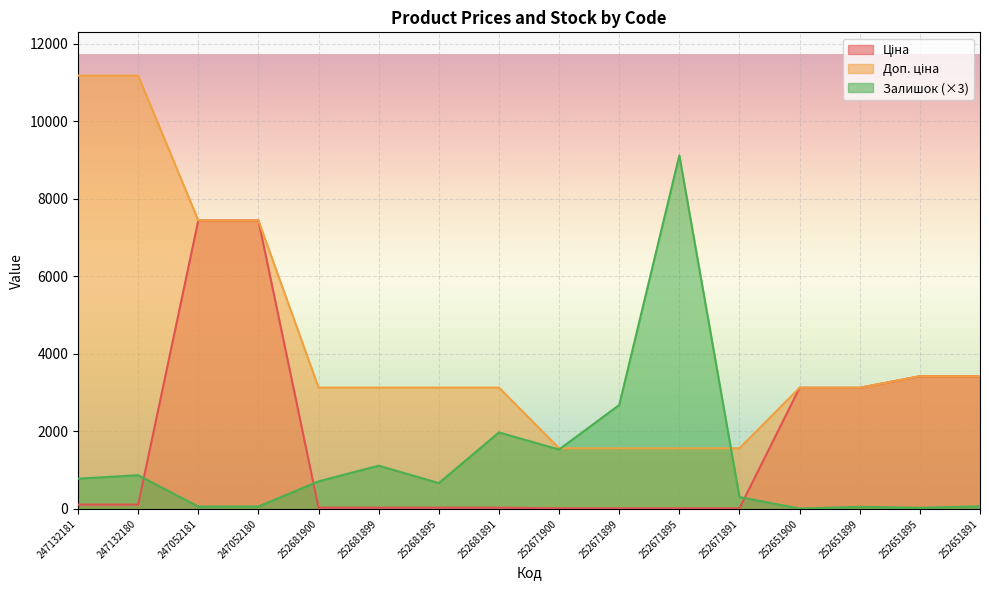

Between 247052181 and 252681891, which series saw the biggest shift?

Ціна